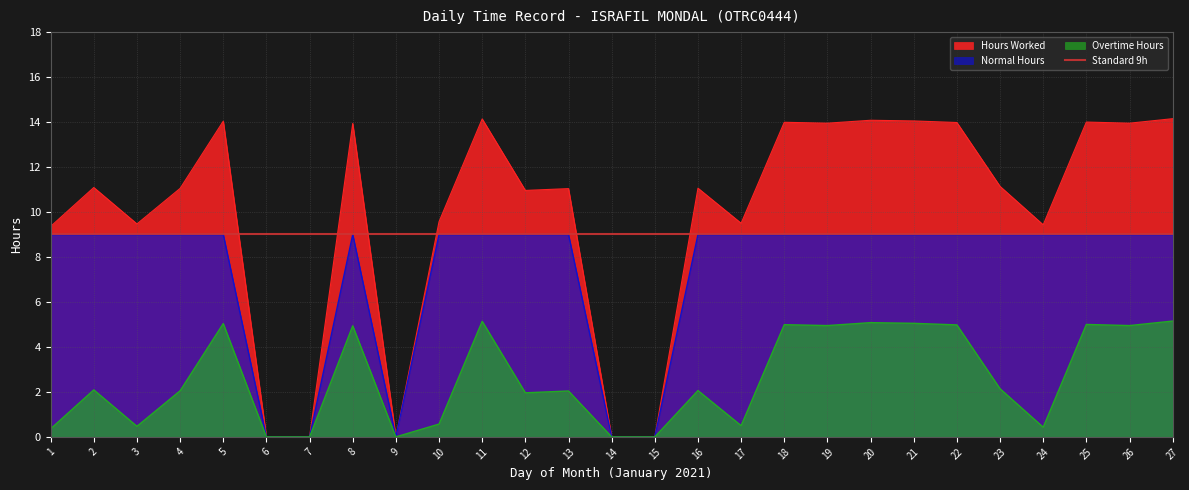

How many positive values does the Normal Hours series have?

22